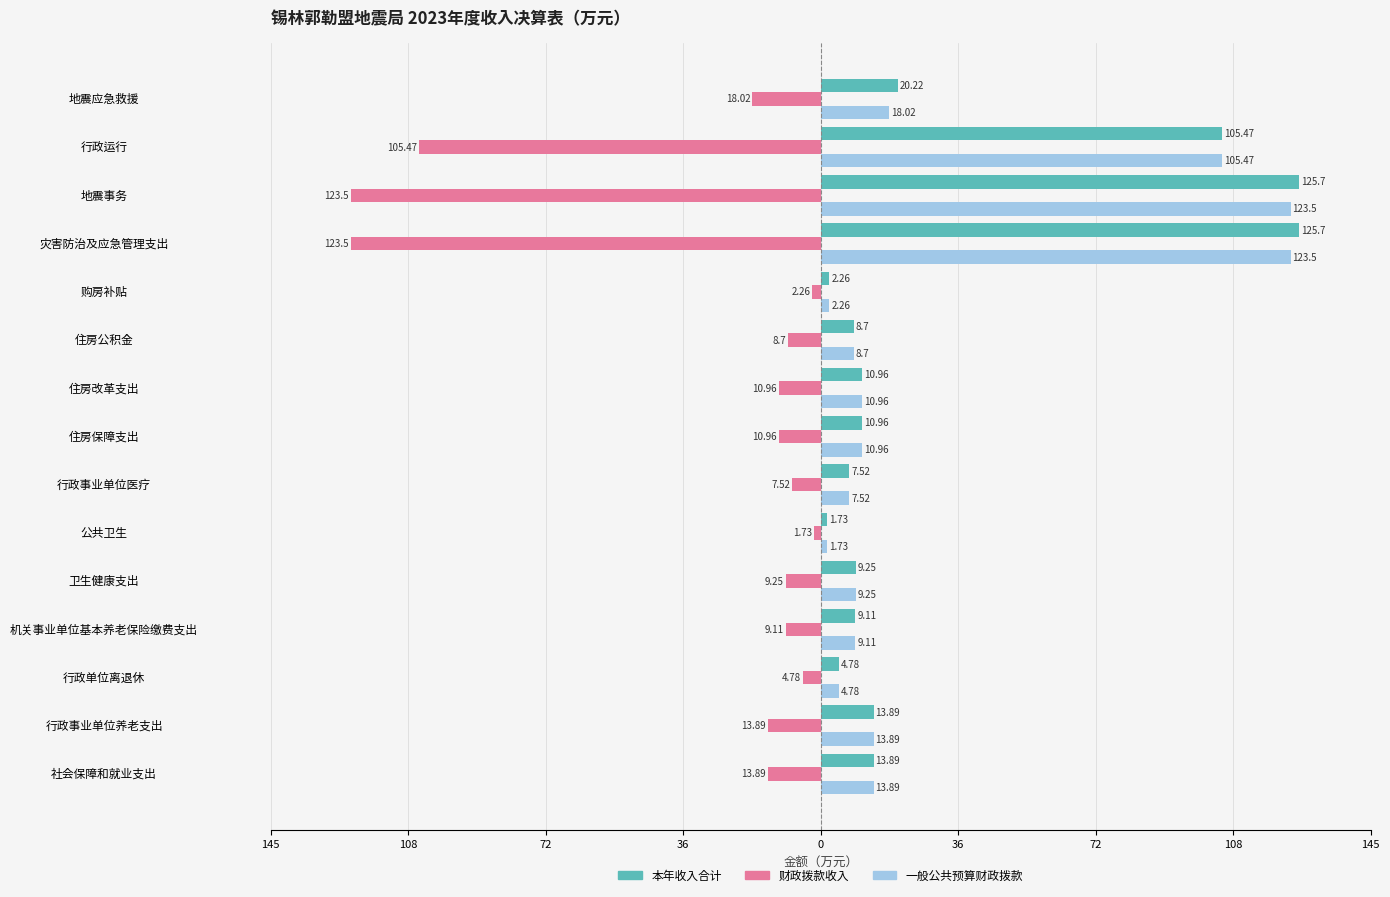

What are all the series names shown in the legend?

本年收入合计, 财政拨款收入, 一般公共预算财政拨款